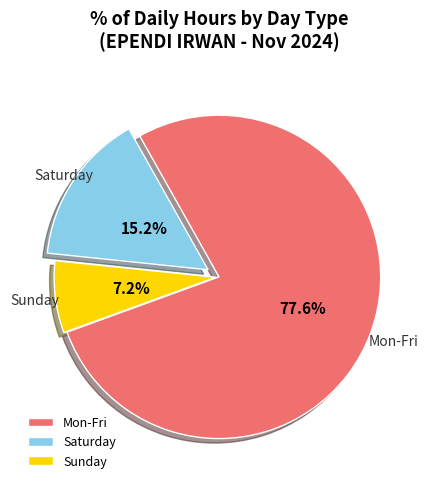

Which slice is the smallest?

Sunday